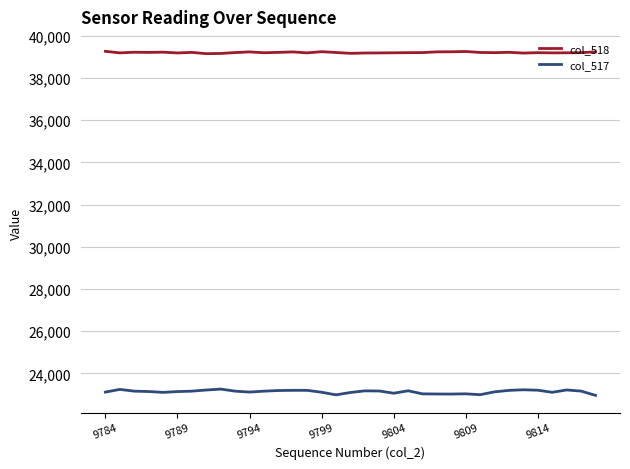

Which series has the largest total across all categories?

col_518